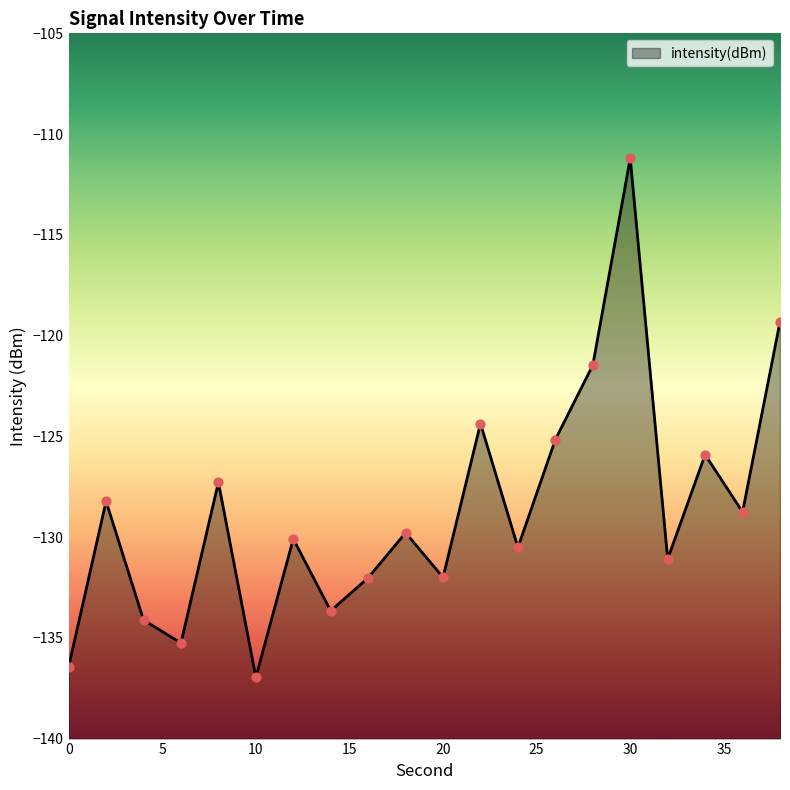

Between 12 and 10, which is larger?

12